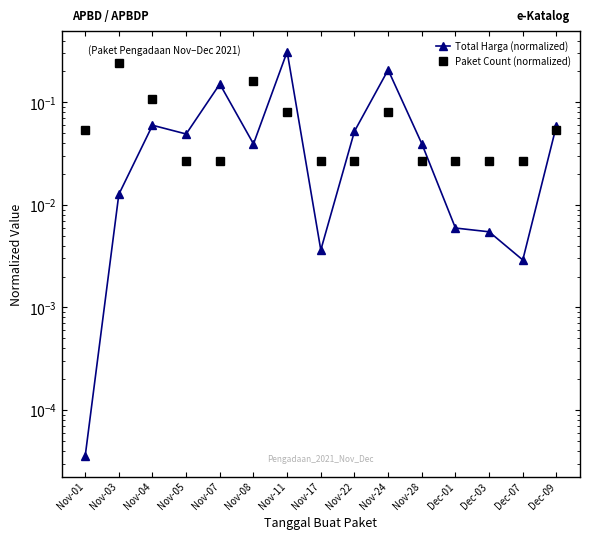

How many data points does each series have?

15